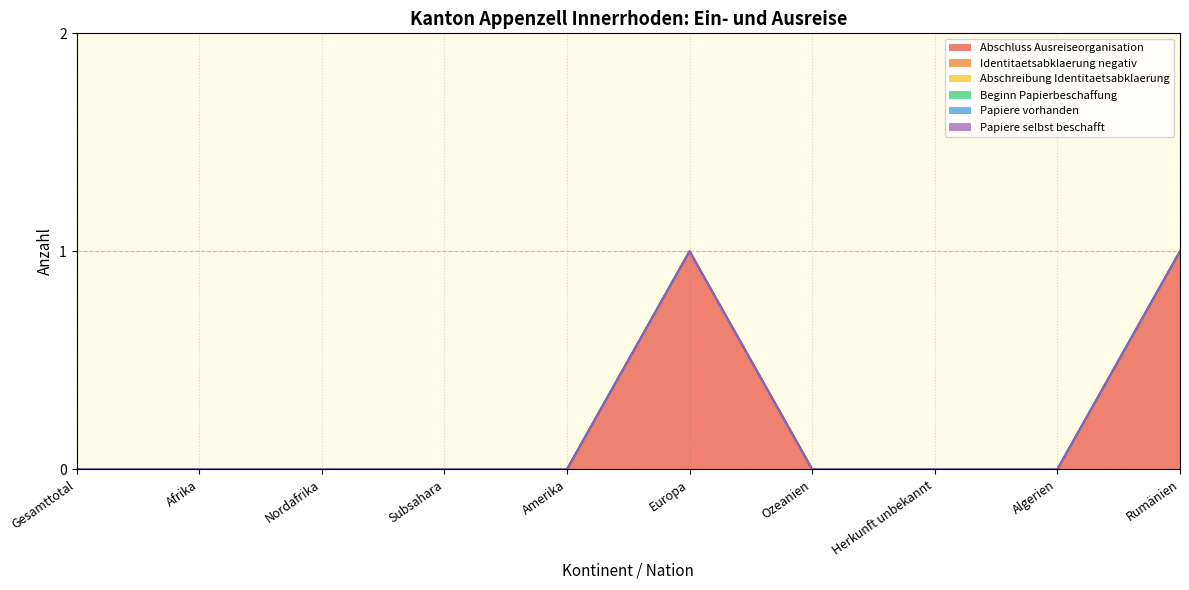

The value of Abschluss Ausreiseorganisation at Subsahara is -1. True or false?

False